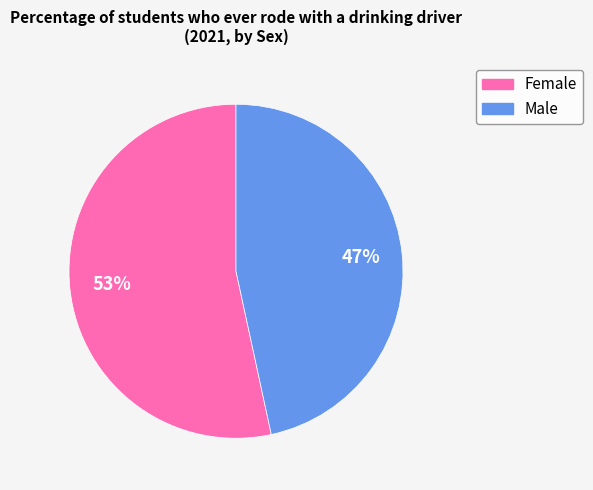

Combined, do Male and Female account for over 50%?

Yes